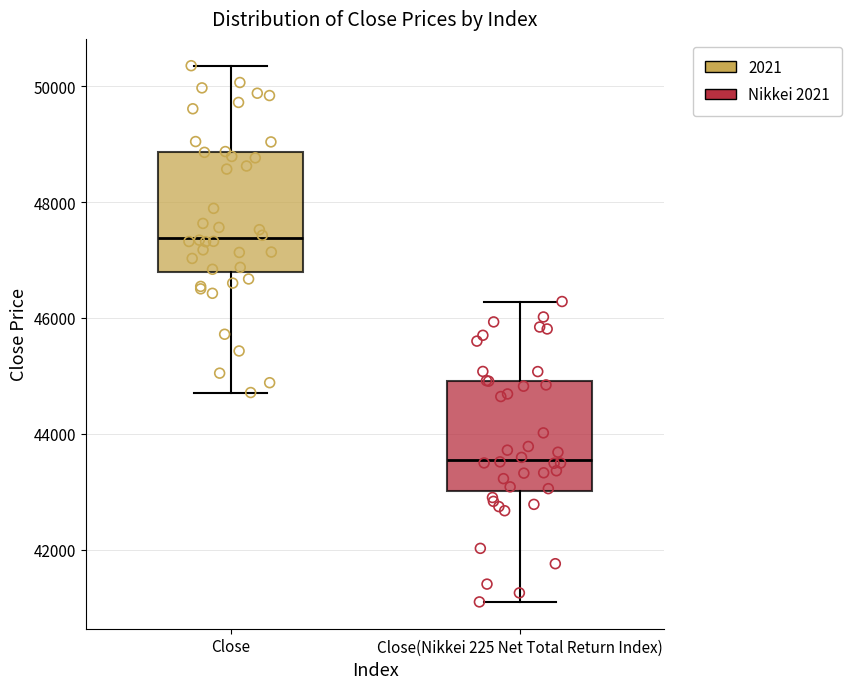

Where does the upper whisker of the box for Close end on the y-axis? The values are not printed on the chart, so give them approximately, as read against the axis.

50400